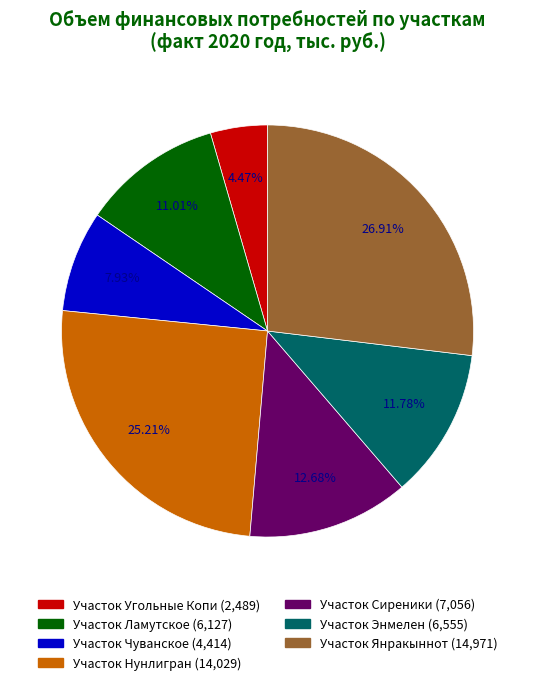

How many slices are in this pie chart?

7